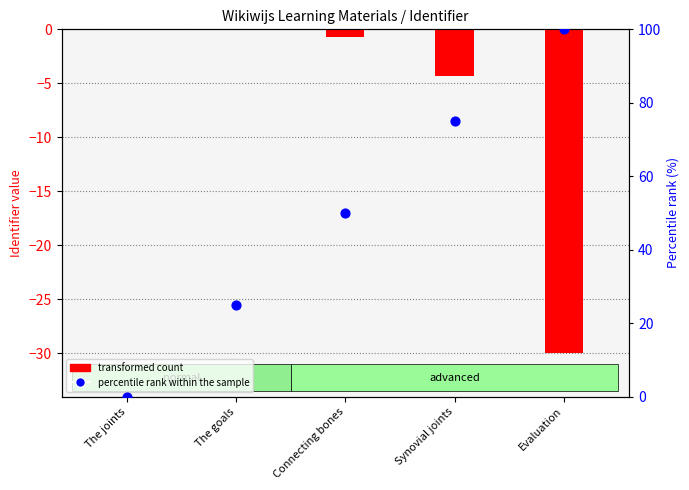

At how many categories does at least one series exceed 19?

4